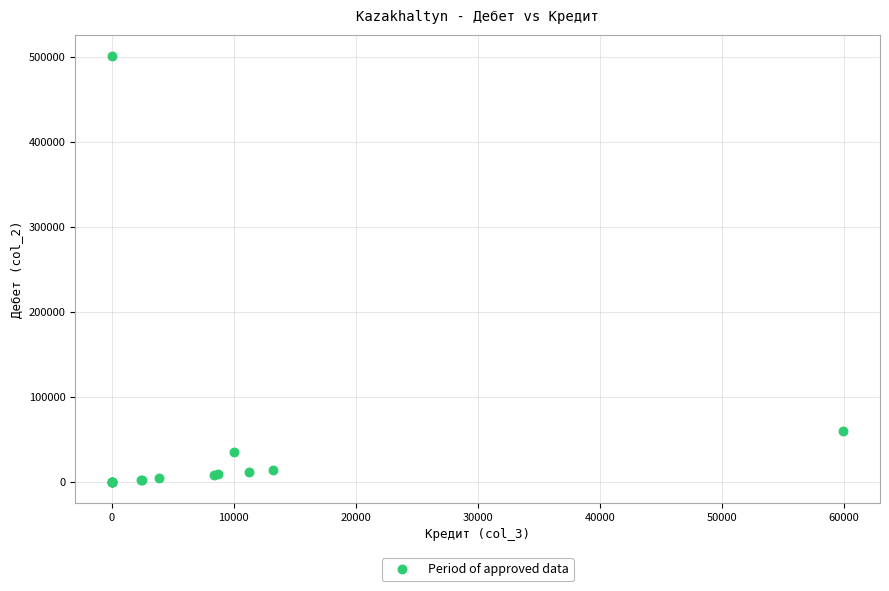

What Y value in the scatter plot is closest to 250439?

59963.6